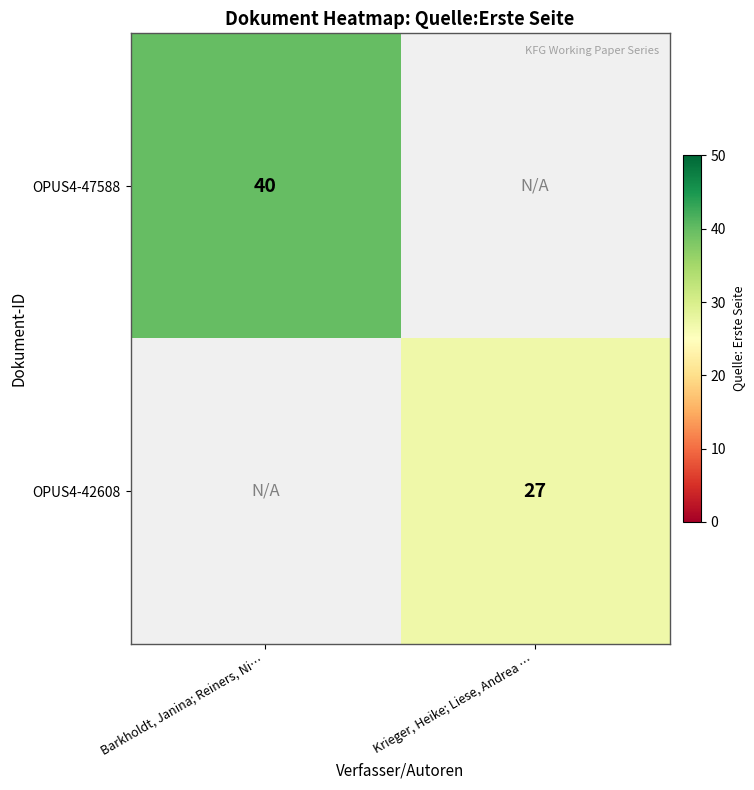

The value of OPUS4-42608 at Krieger, Heike; Liese, Andrea … is 27. True or false?

True